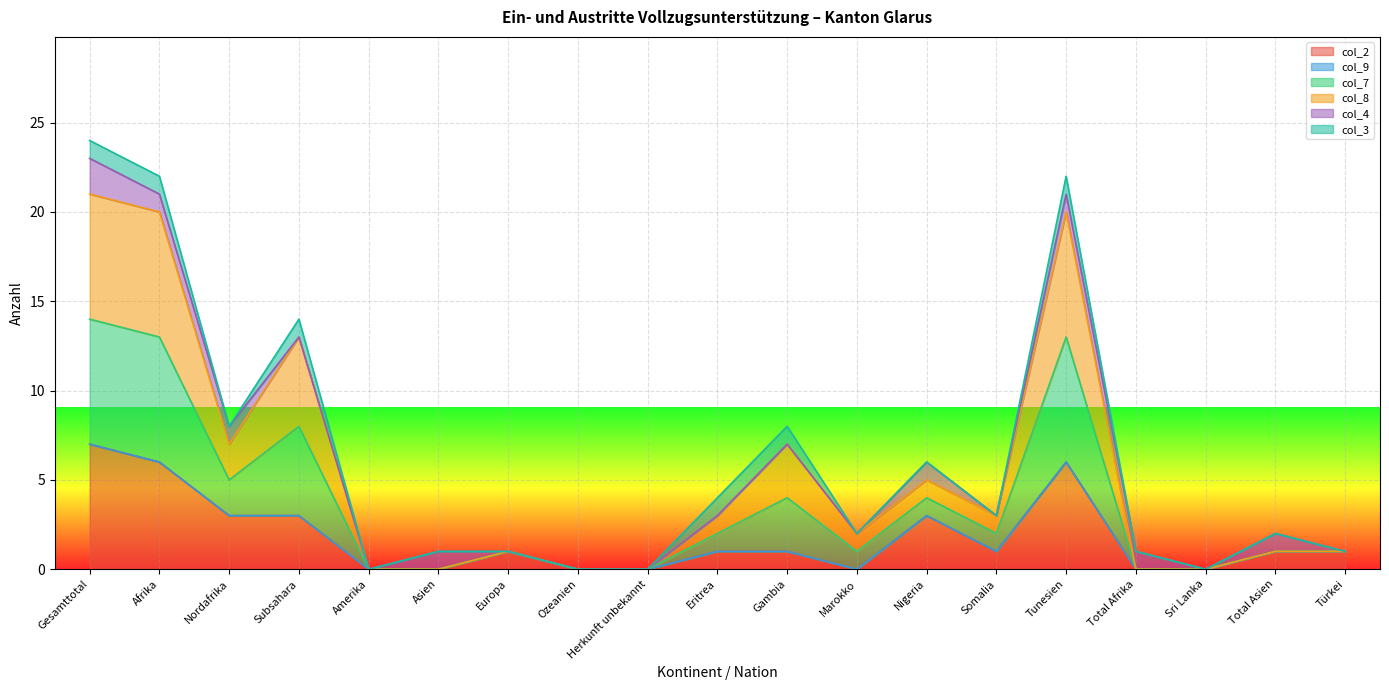

What is the difference between the highest and lowest values at Nordafrika?

5